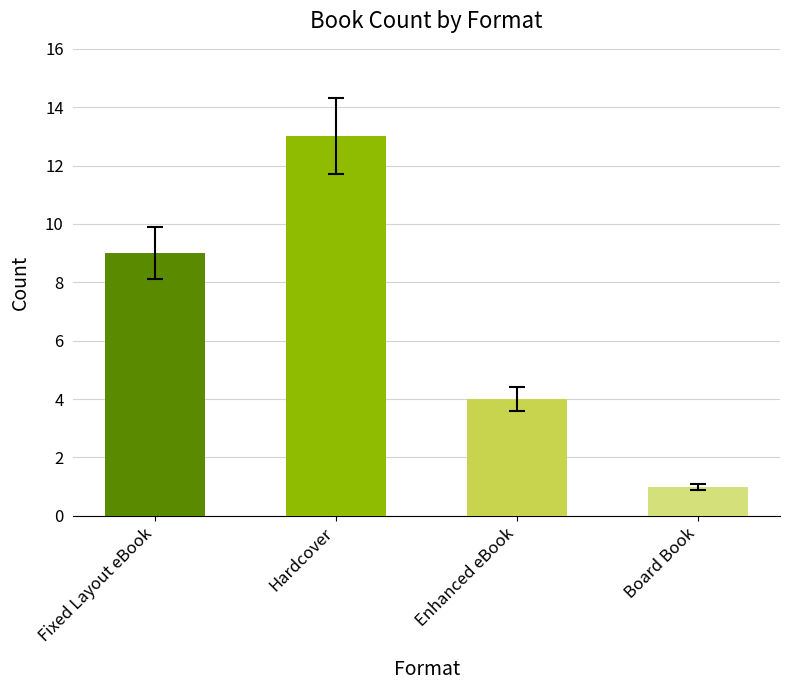

What is the sum of all values?

27